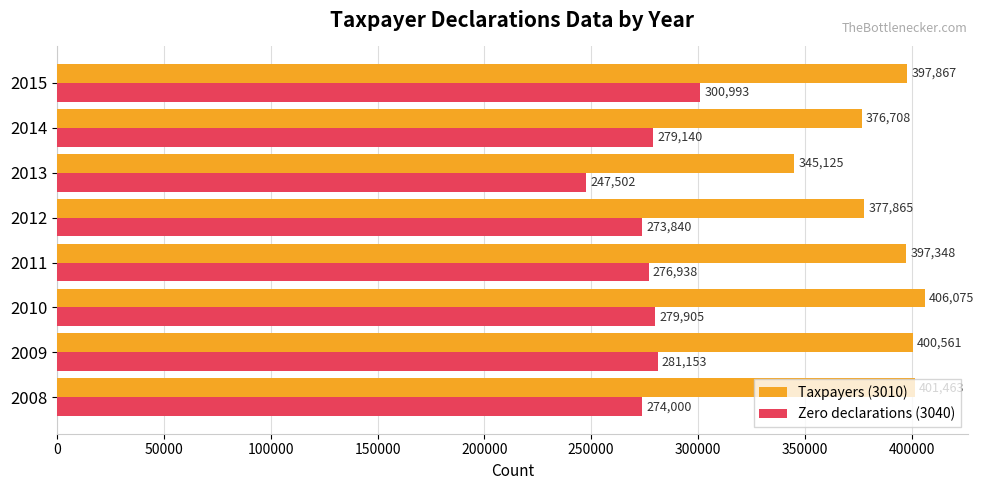

What is the difference between the highest and lowest values at 2009?

119408